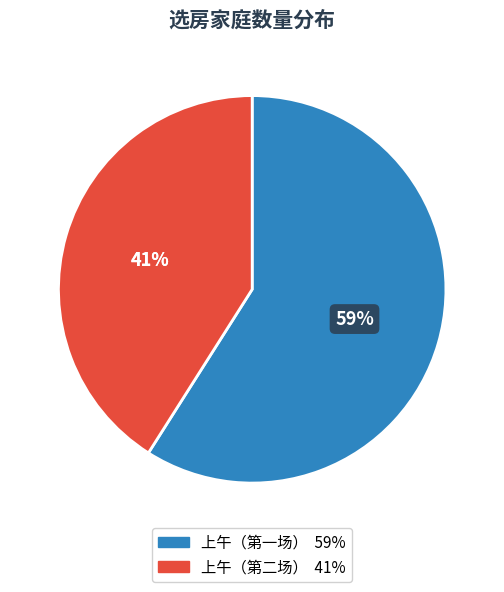

To the nearest percent, what is the difference between the largest and smallest slice percentages?

18%